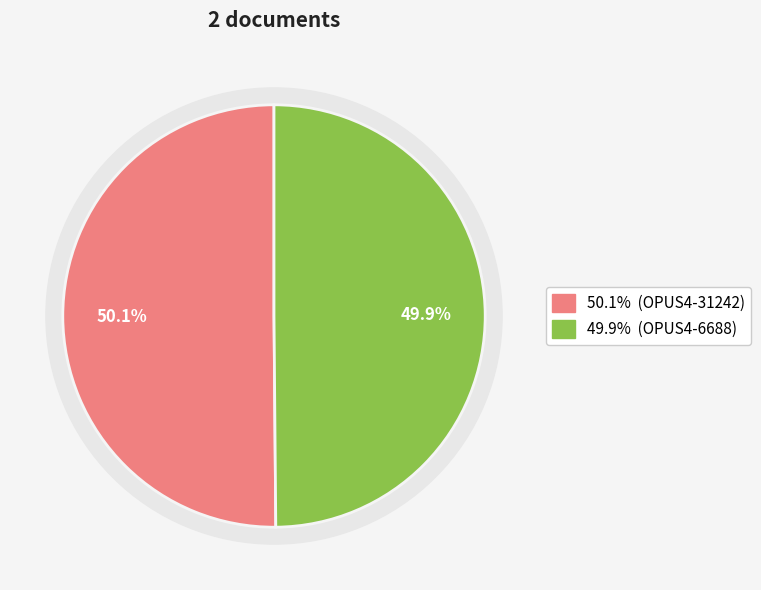

Combined, what portion of the pie is OPUS4-6688 and OPUS4-31242?

100.0%